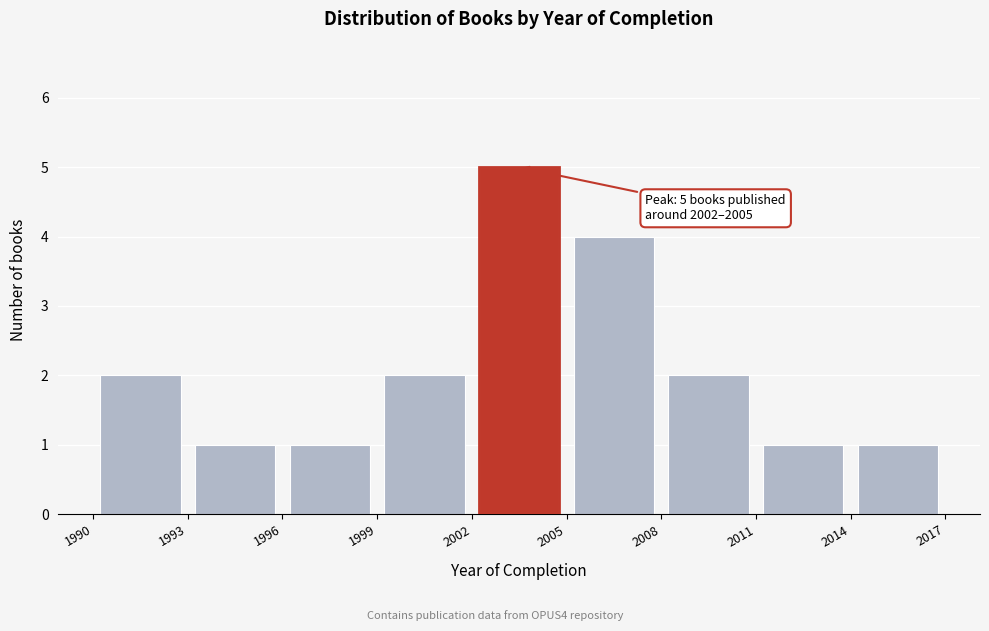

Over which range of the x-axis is the bar tallest?

2002 to 2005